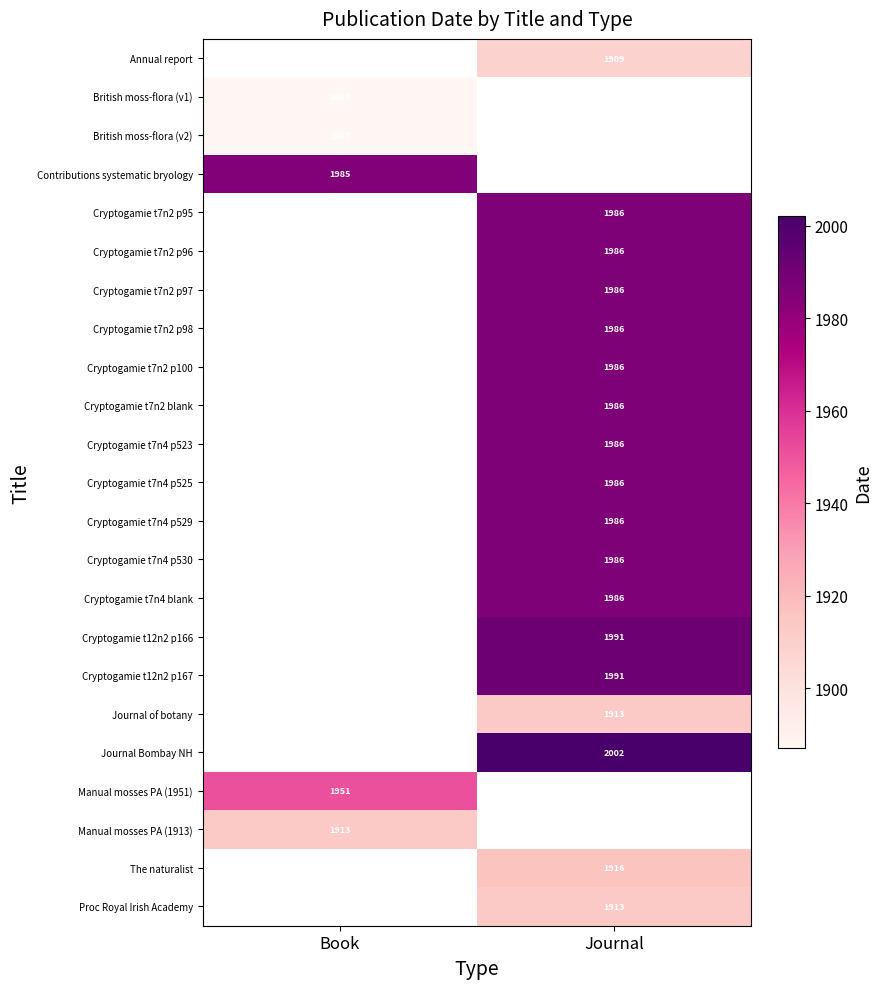

At which category does the chart reach its minimum across all series?

Book